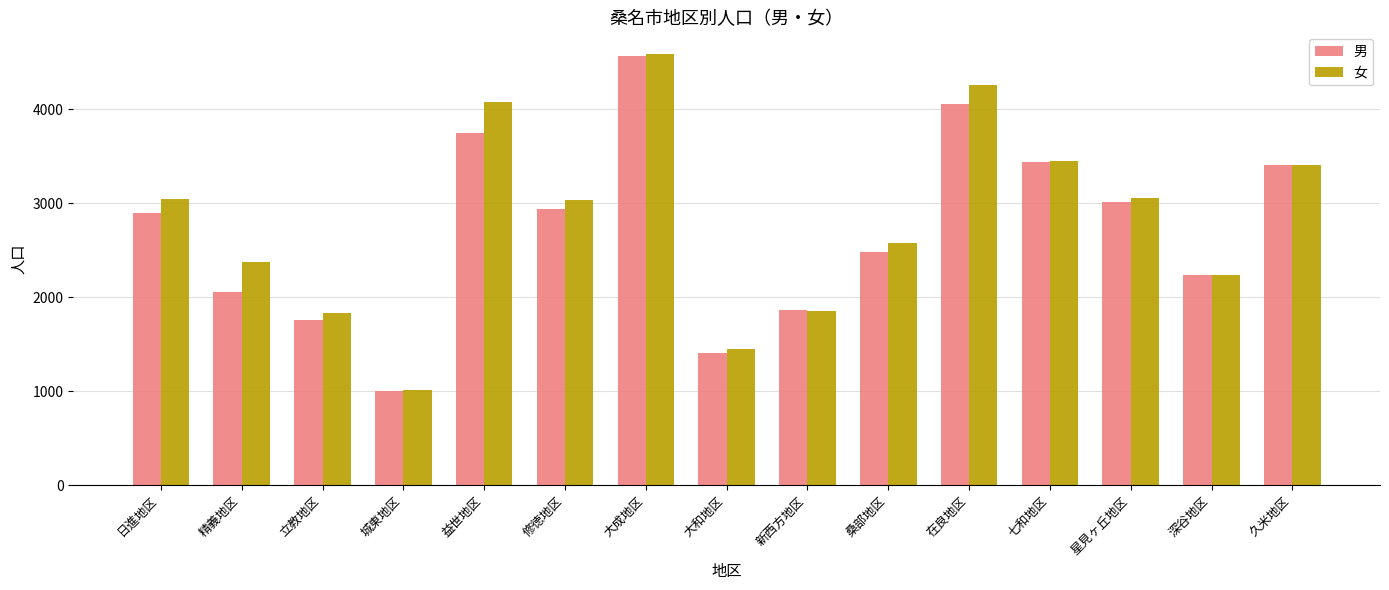

How many distinct data groups are displayed?

2